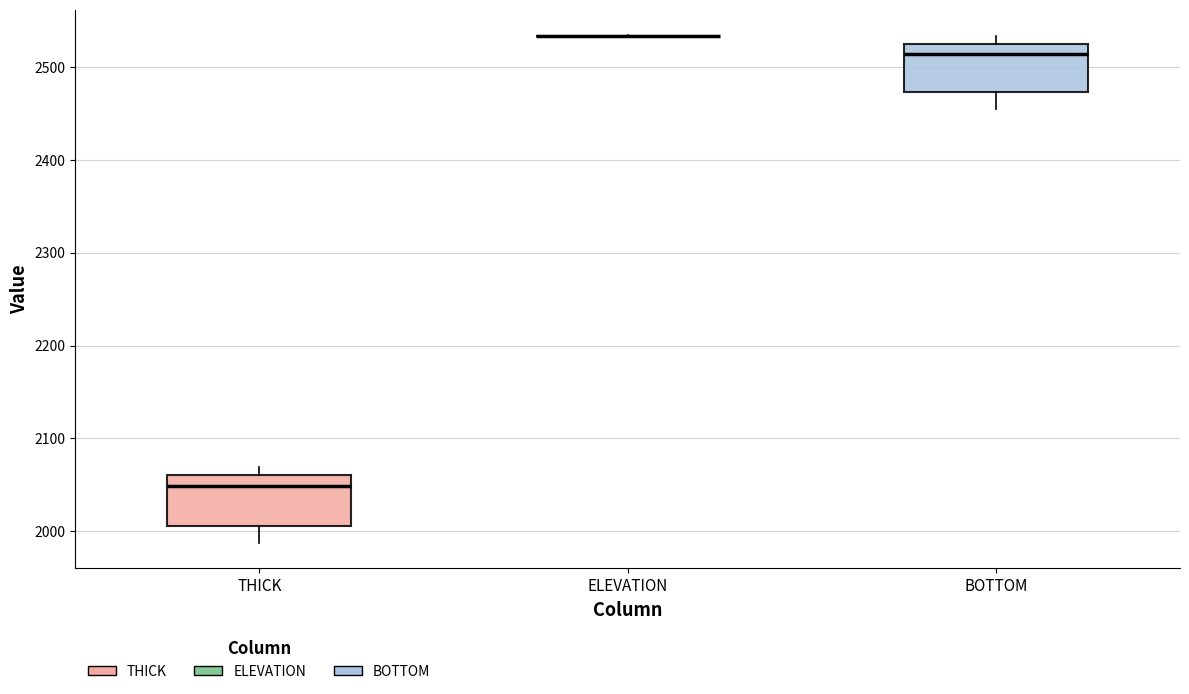

Reading left to right, read every box against the y-axis: the position of its median line, the range the box covers, and the ends of its whiskers. The values are not printed on the chart, so give them approximately, as read against the axis.

THICK: median 2050, box 2010 to 2060, whiskers 1990 to 2070
ELEVATION: box collapsed to a line at 2530, whiskers 2530 to 2530
BOTTOM: median 2510, box 2470 to 2520, whiskers 2450 to 2530